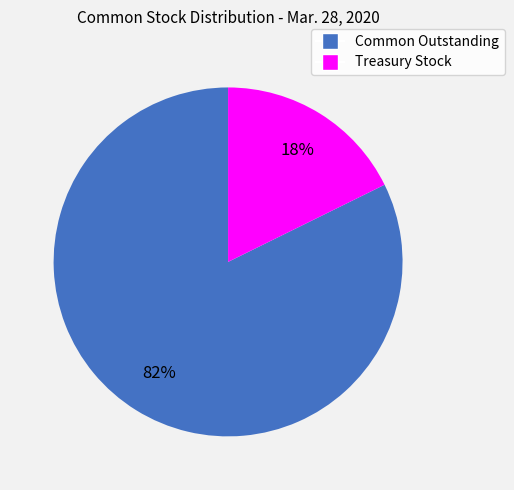

How many segments does this pie chart have?

2